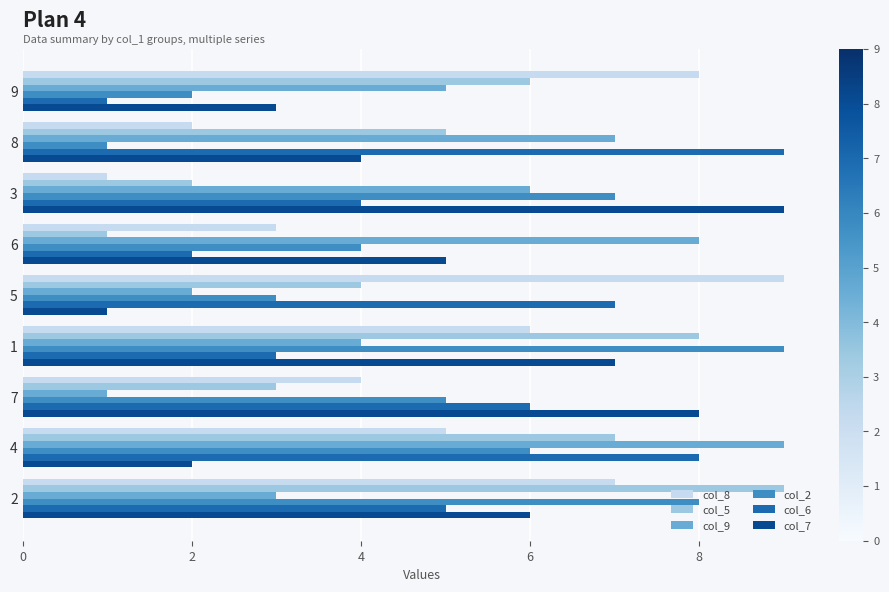

What is the maximum value shown in the chart?

9